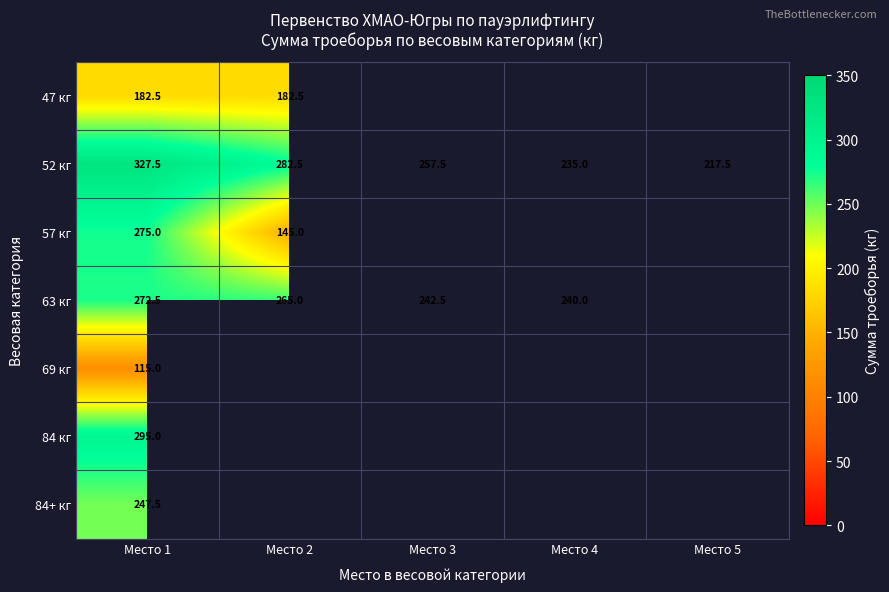

The value of 57 кг at Место 1 is 375.6. True or false?

False